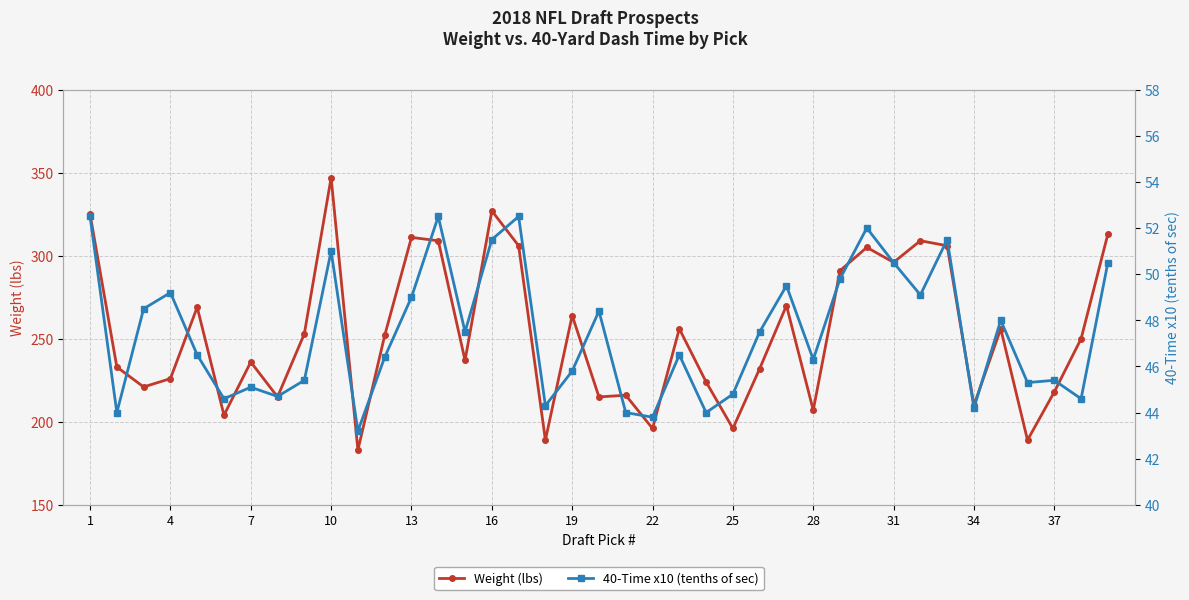

What is the minimum value for Weight (lbs)?

183